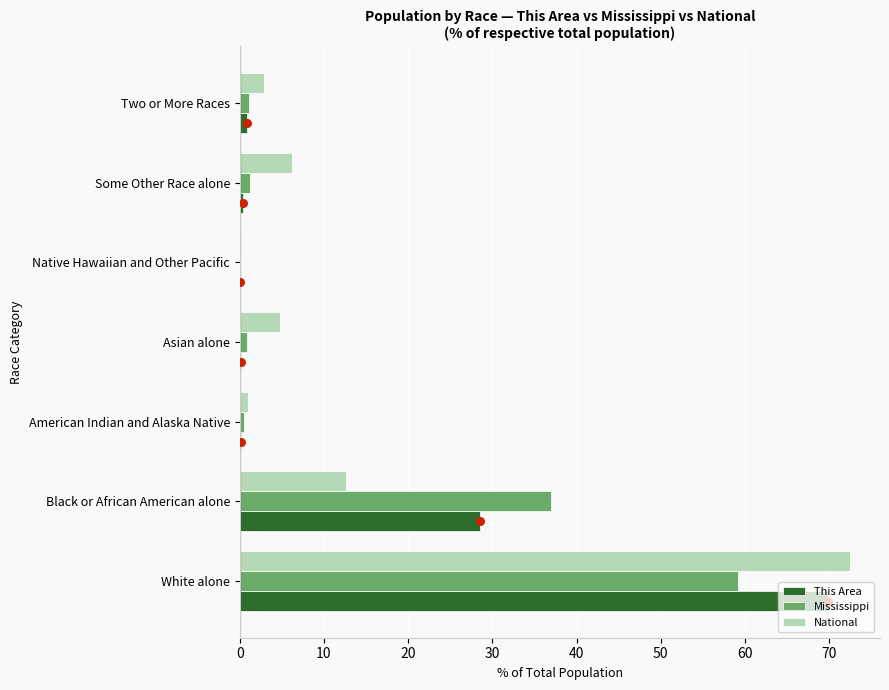

Is the value of National at Black or African American alone greater than the value of This Area at Native Hawaiian and Other Pacific?

Yes